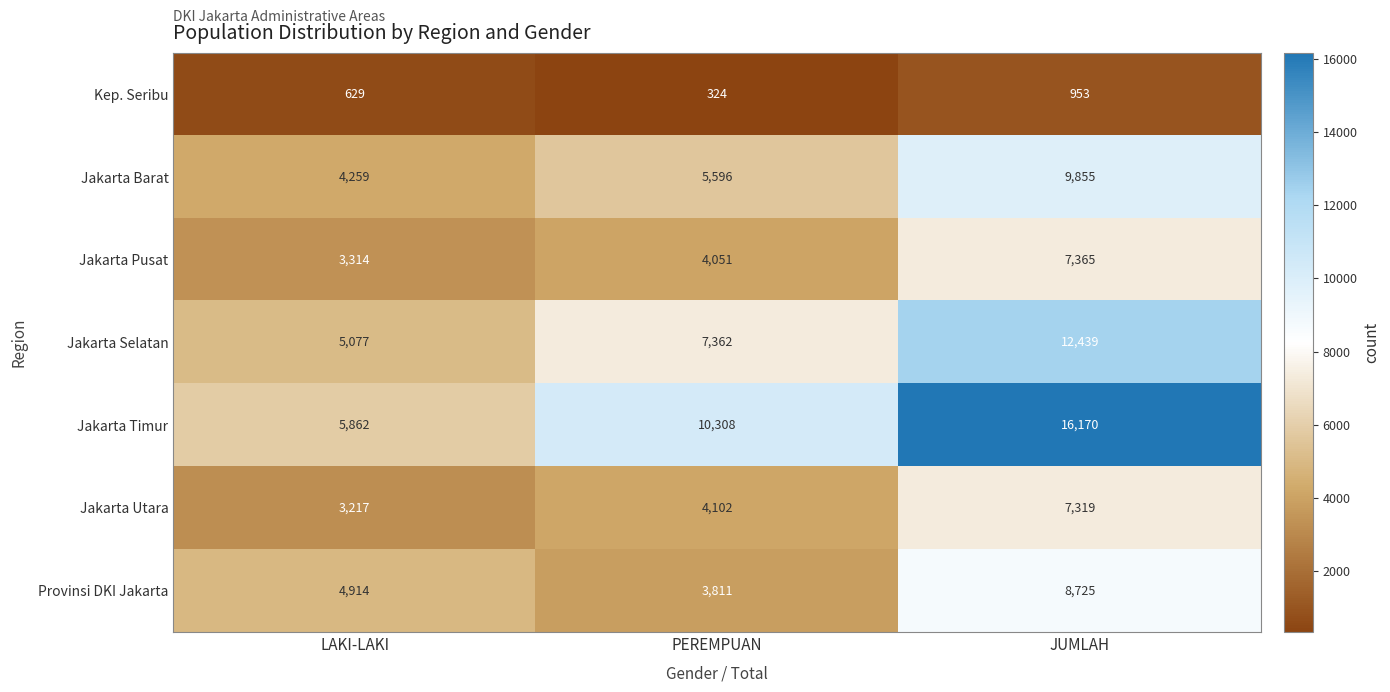

Count the Jakarta Utara values in the range 3217 to 7319.

3